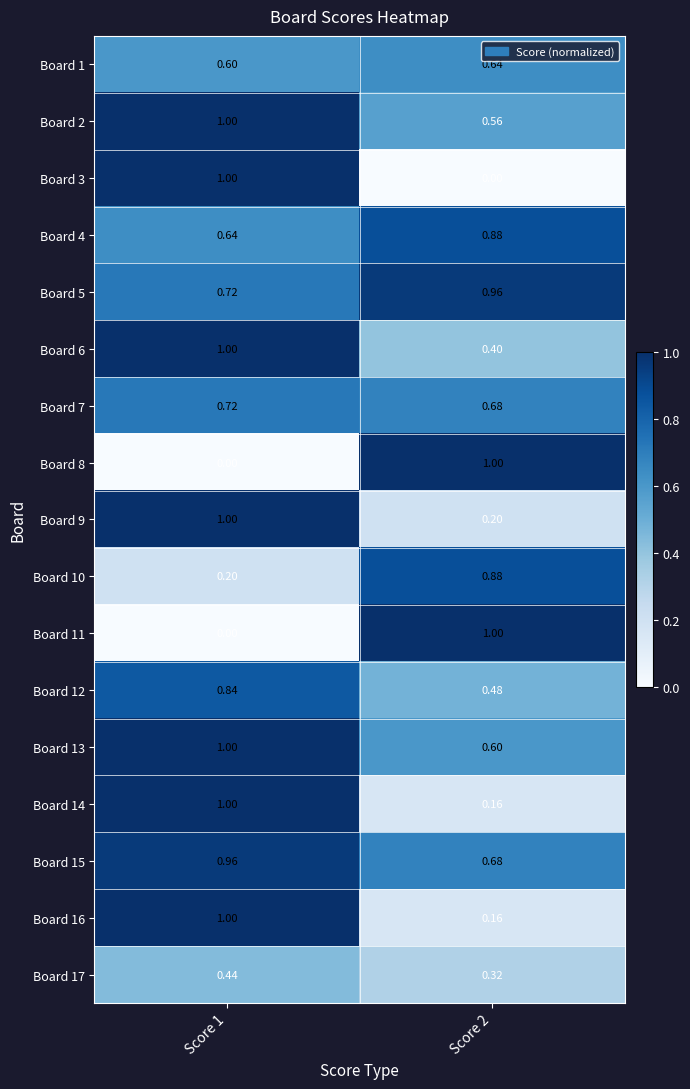

Which series has the largest total across all categories?

Board 5